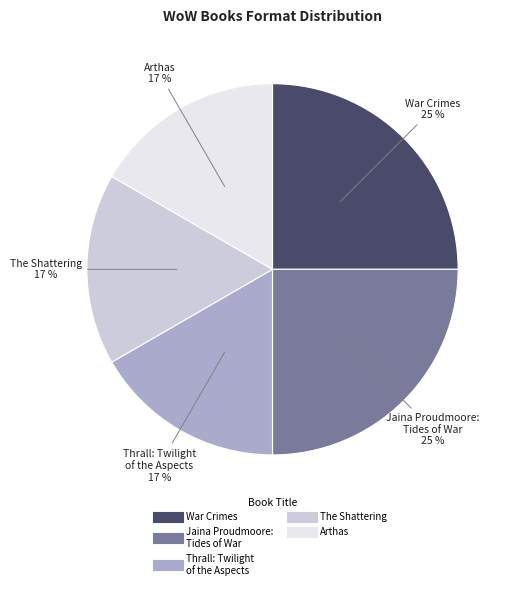

How many segments does this pie chart have?

5